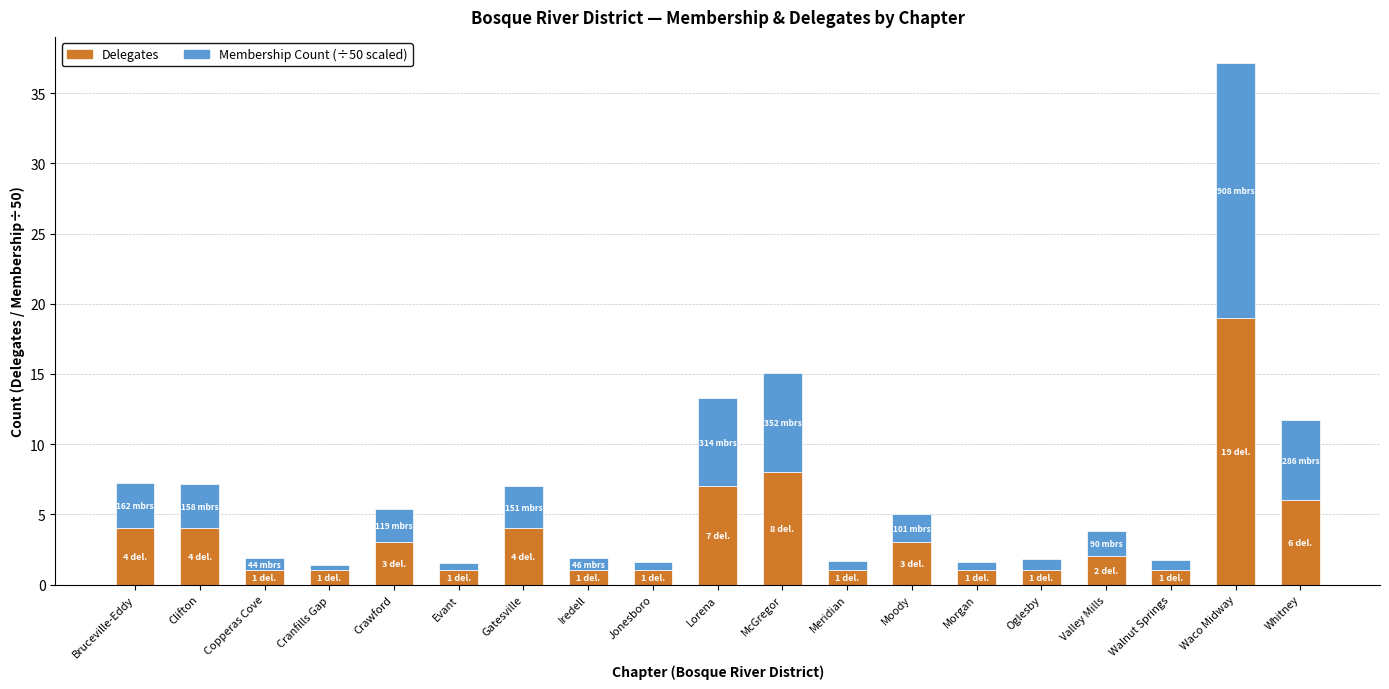

At which category is the sum across all series the highest?

Waco Midway